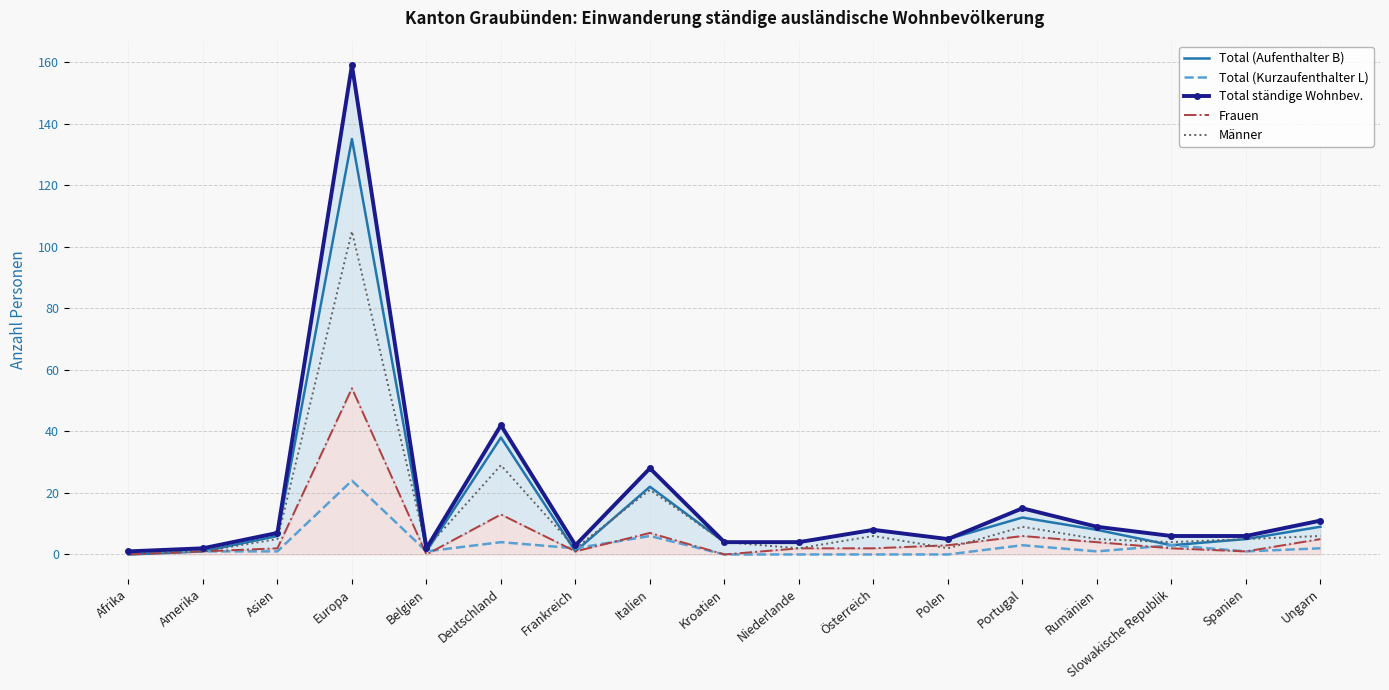

True or false: Total (Aufenthalter B) and Frauen intersect in this chart.

False